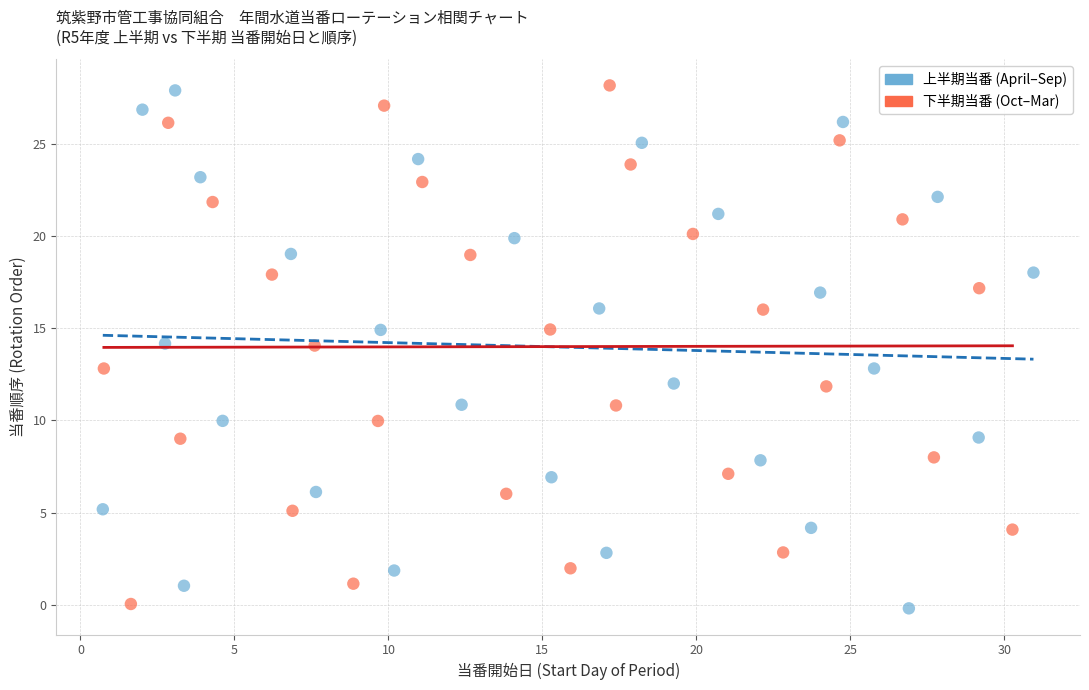

What are all the series names shown in the legend?

上半期当番 (April–Sep), 下半期当番 (Oct–Mar)